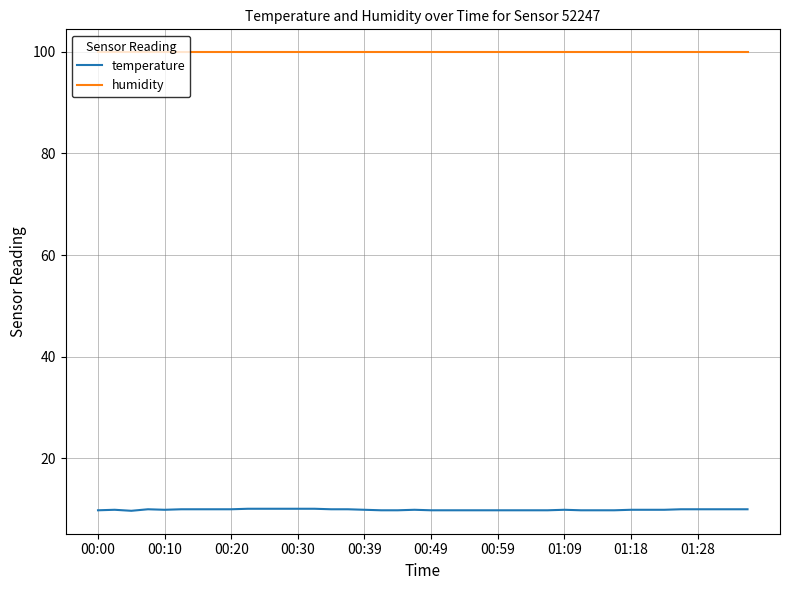

True or false: temperature and humidity cross at least once.

False